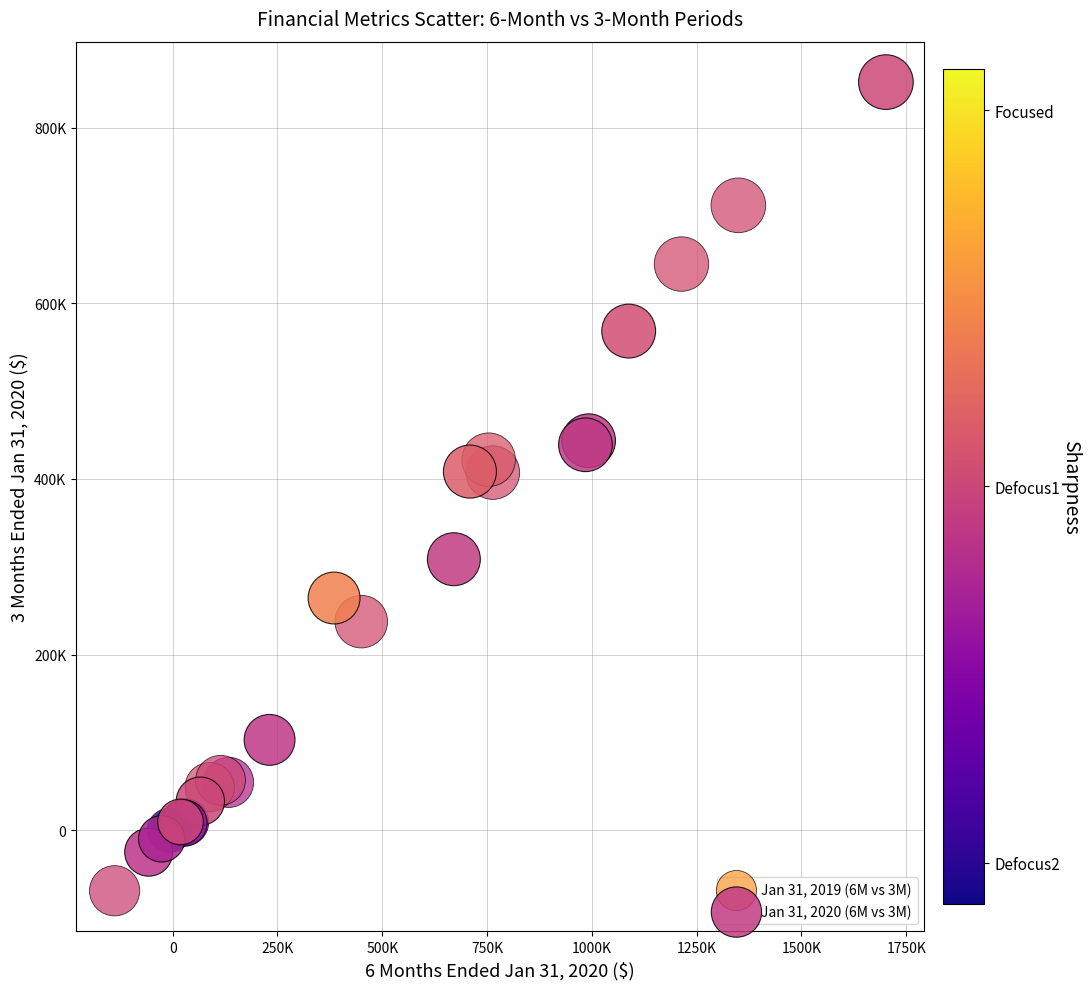

Which series contains the highest Y value?

Jan 31, 2020 (6M vs 3M)